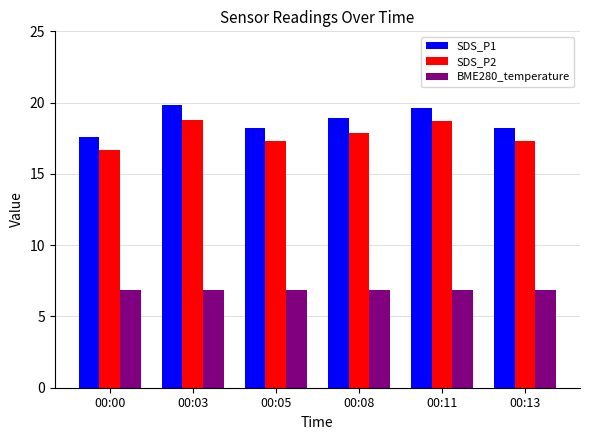

Rank the series by their maximum value, from lowest to highest.

BME280_temperature, SDS_P2, SDS_P1